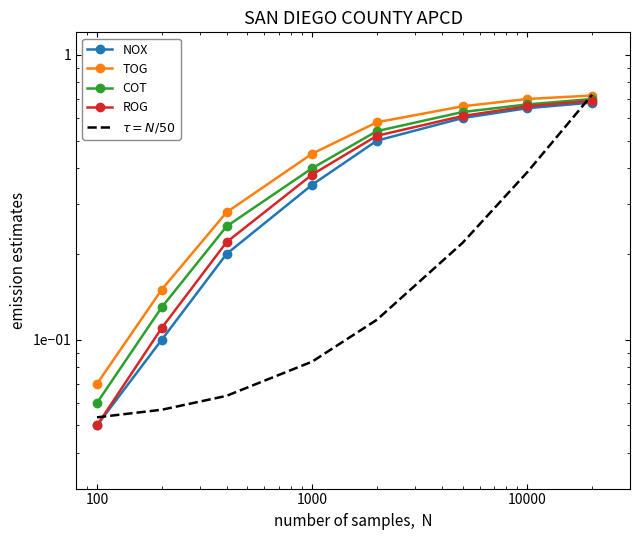

What is the average value of the TOG series?

0.5